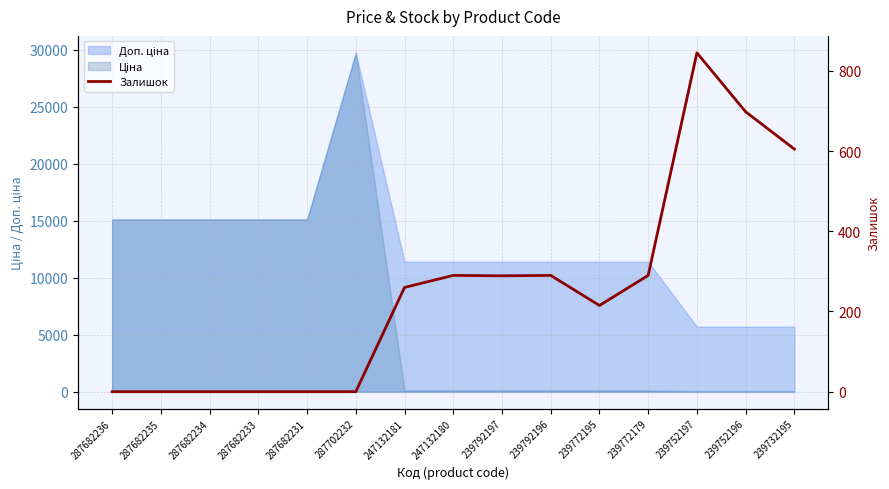

At which category does the data reach its first local peak?

247132180